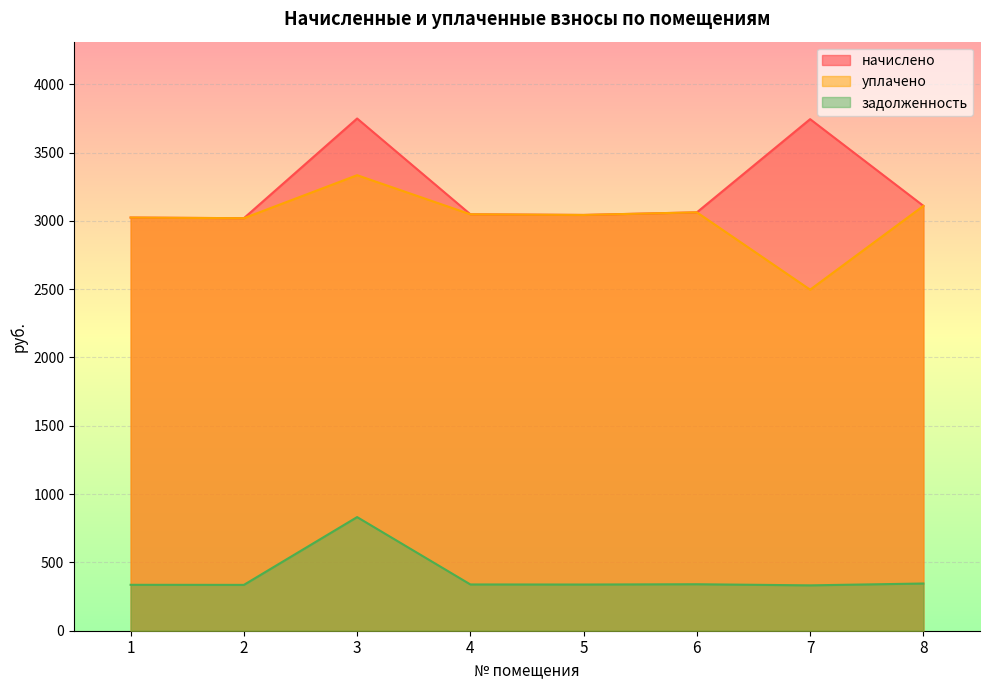

What are all the series names shown in the legend?

начислено, уплачено, задолженность